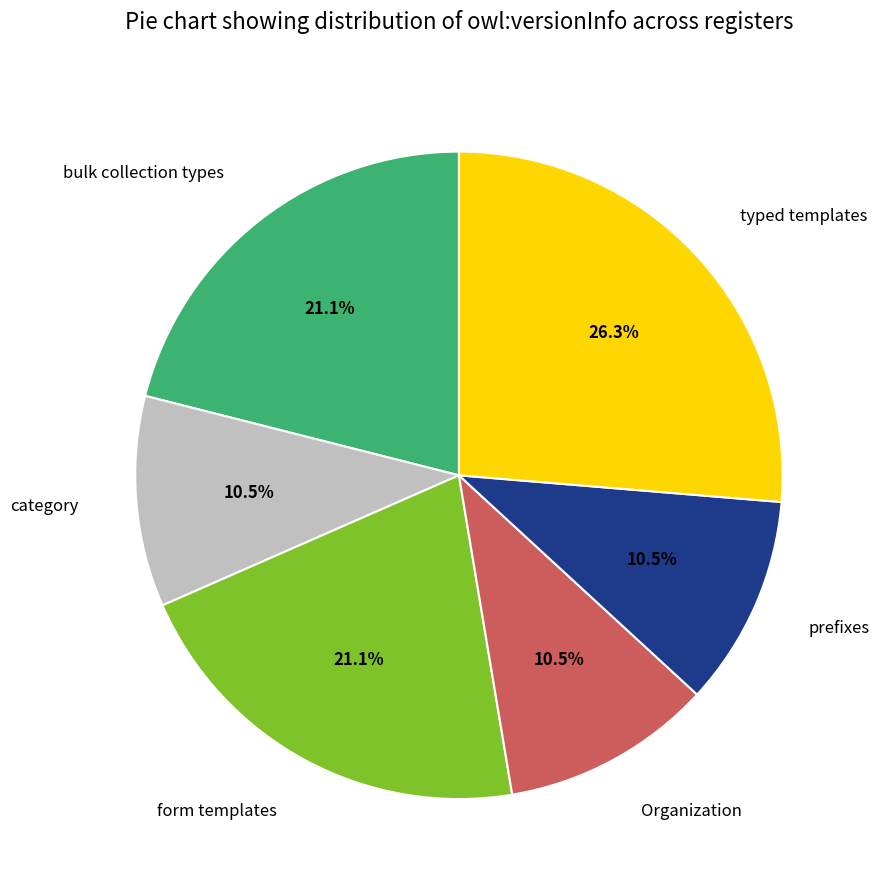

How many segments does this pie chart have?

6